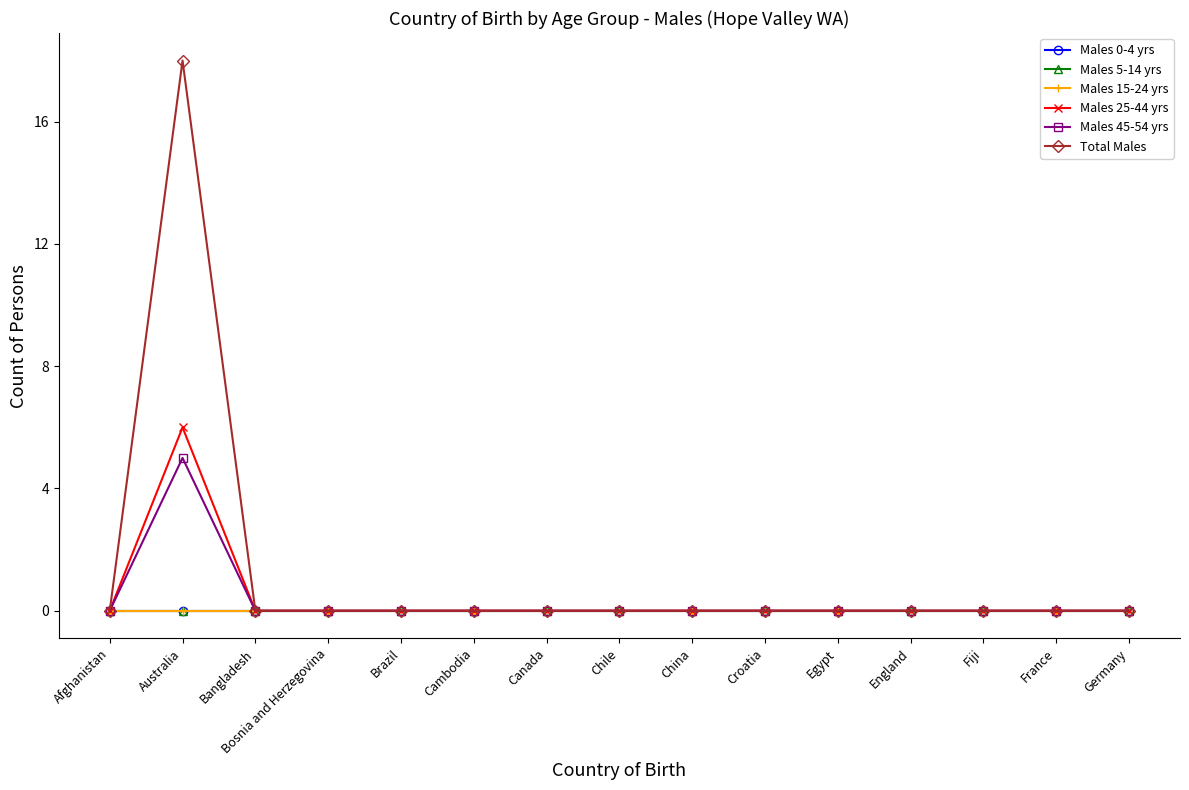

Reading right to left, what are all the values shown in this chart?

Males 0-4 yrs: Germany=0	France=0	Fiji=0	England=0	Egypt=0	Croatia=0	China=0	Chile=0	Canada=0	Cambodia=0	Brazil=0	Bosnia and Herzegovina=0	Bangladesh=0	Australia=0	Afghanistan=0
Males 5-14 yrs: Germany=0	France=0	Fiji=0	England=0	Egypt=0	Croatia=0	China=0	Chile=0	Canada=0	Cambodia=0	Brazil=0	Bosnia and Herzegovina=0	Bangladesh=0	Australia=0	Afghanistan=0
Males 15-24 yrs: Germany=0	France=0	Fiji=0	England=0	Egypt=0	Croatia=0	China=0	Chile=0	Canada=0	Cambodia=0	Brazil=0	Bosnia and Herzegovina=0	Bangladesh=0	Australia=0	Afghanistan=0
Males 25-44 yrs: Germany=0	France=0	Fiji=0	England=0	Egypt=0	Croatia=0	China=0	Chile=0	Canada=0	Cambodia=0	Brazil=0	Bosnia and Herzegovina=0	Bangladesh=0	Australia=6	Afghanistan=0
Males 45-54 yrs: Germany=0	France=0	Fiji=0	England=0	Egypt=0	Croatia=0	China=0	Chile=0	Canada=0	Cambodia=0	Brazil=0	Bosnia and Herzegovina=0	Bangladesh=0	Australia=5	Afghanistan=0
Total Males: Germany=0	France=0	Fiji=0	England=0	Egypt=0	Croatia=0	China=0	Chile=0	Canada=0	Cambodia=0	Brazil=0	Bosnia and Herzegovina=0	Bangladesh=0	Australia=18	Afghanistan=0